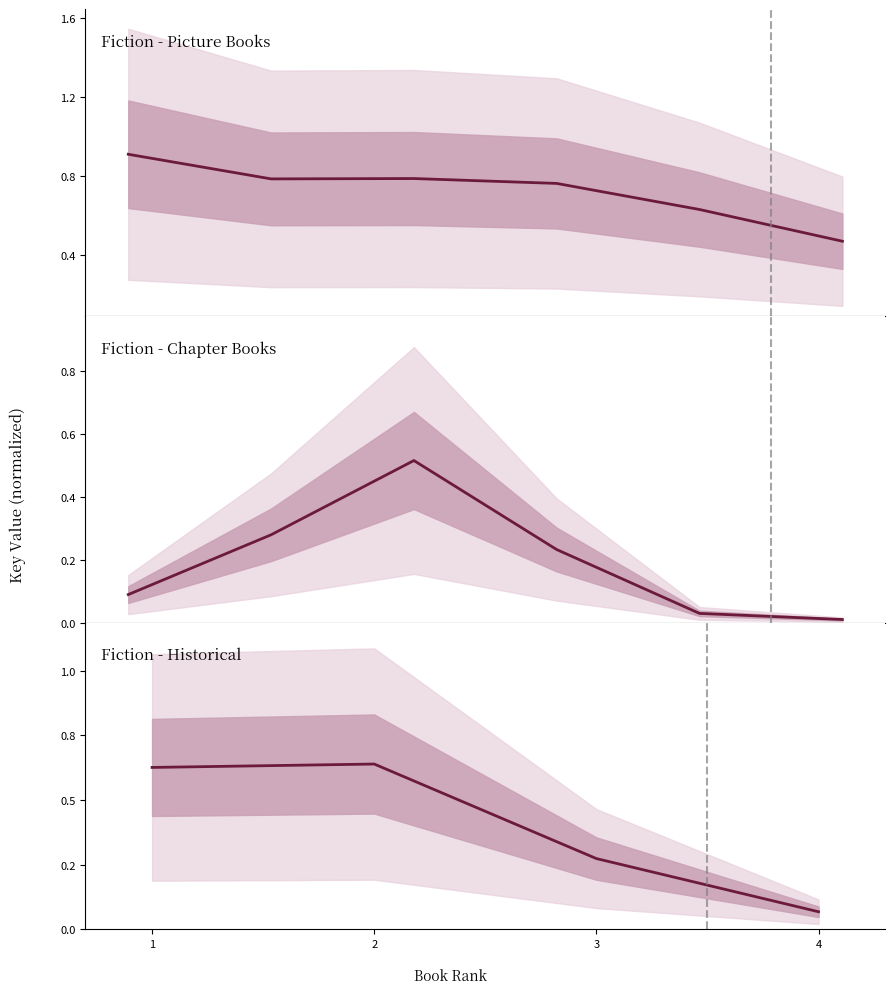

Rank the categories by value from lowest to highest.

4, 3, 1, 2